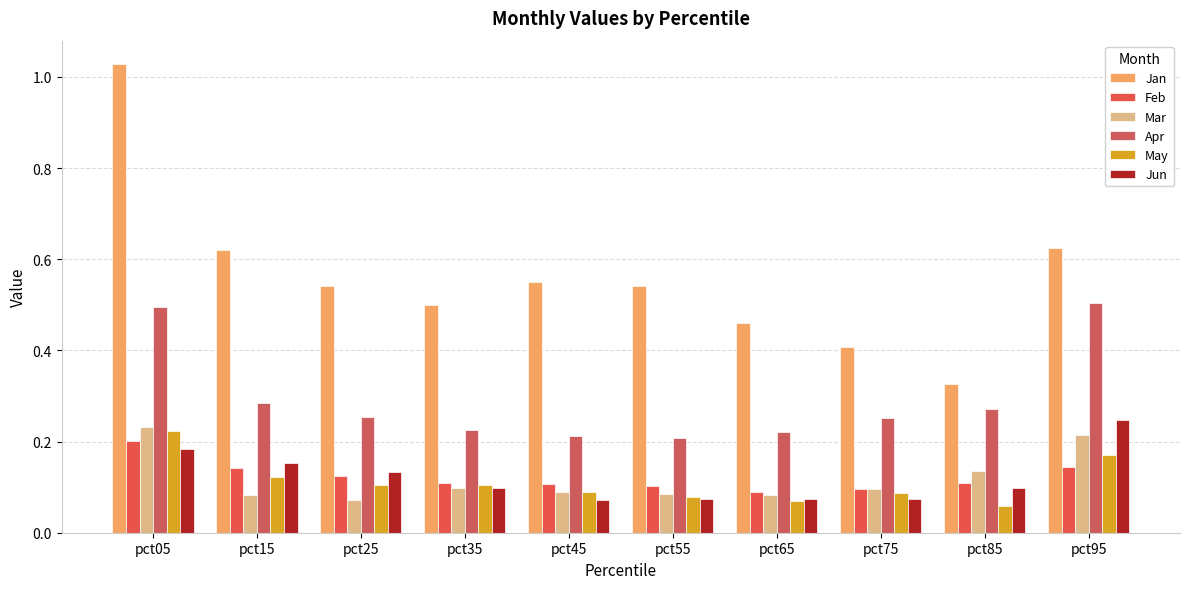

The Jun series shows 0.2 at pct95. True or false?

True